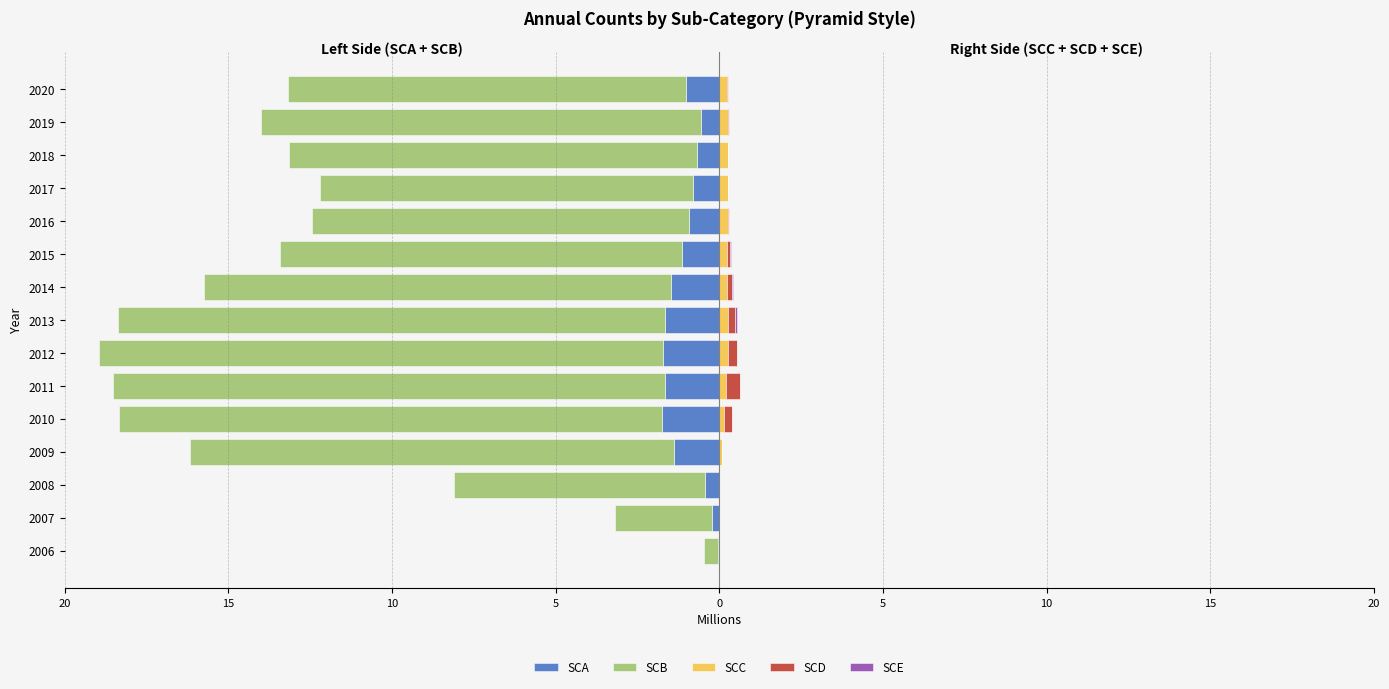

Which has a higher value, 2014 or 2009?

2009